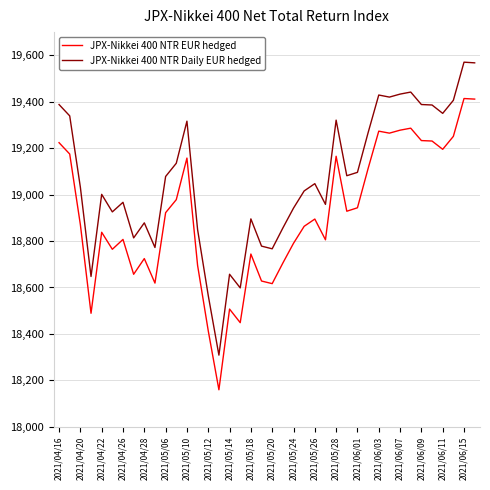

Rank the series by their maximum value, from highest to lowest.

JPX-Nikkei 400 NTR Daily EUR hedged, JPX-Nikkei 400 NTR EUR hedged